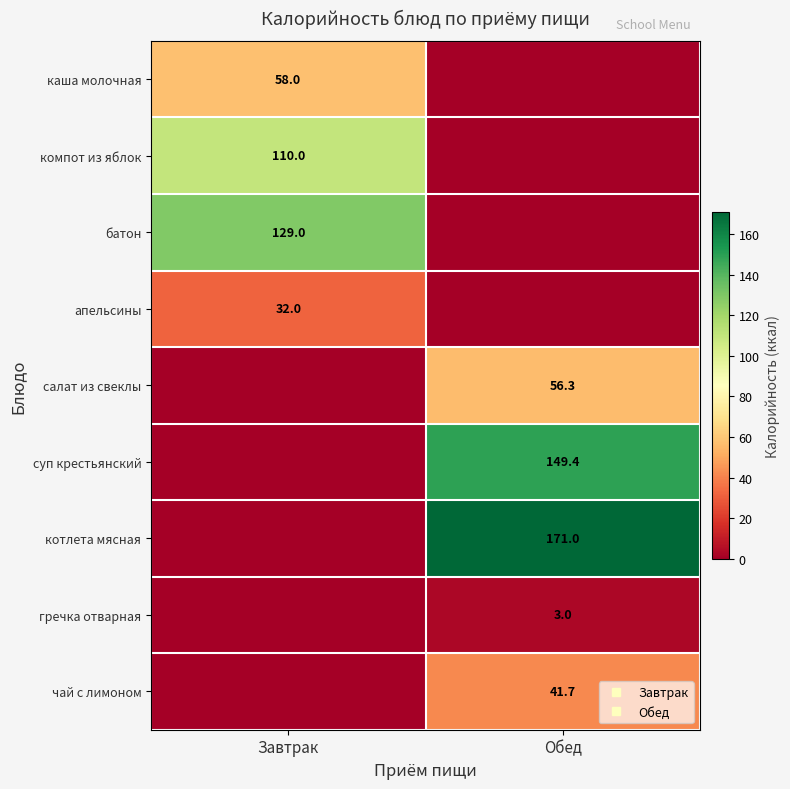

Which series has the largest total across all categories?

котлета мясная